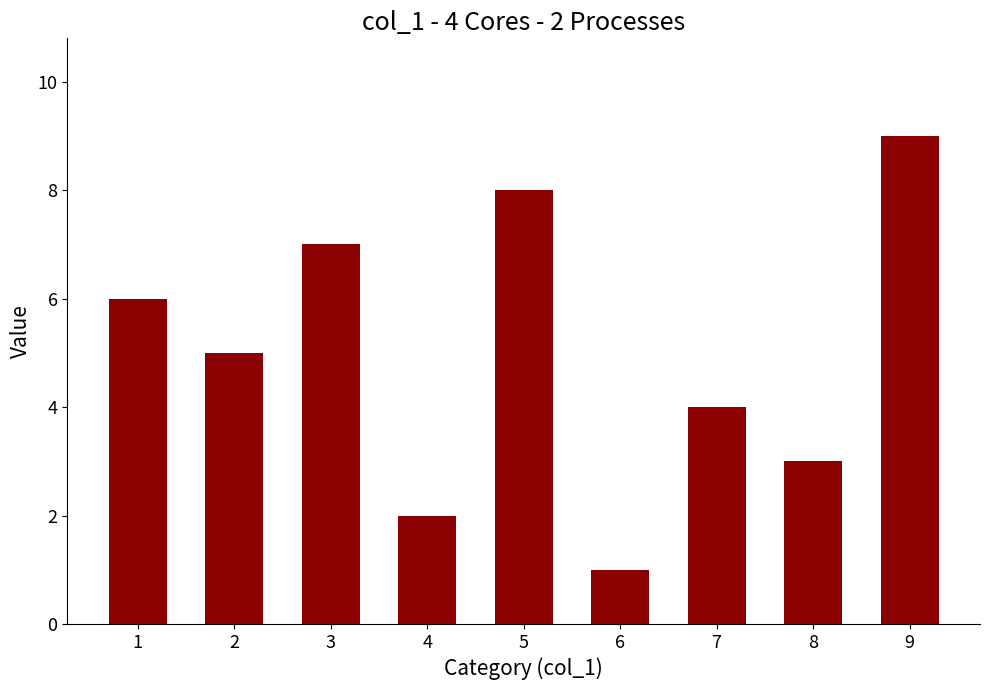

How many data points does each series have?

9